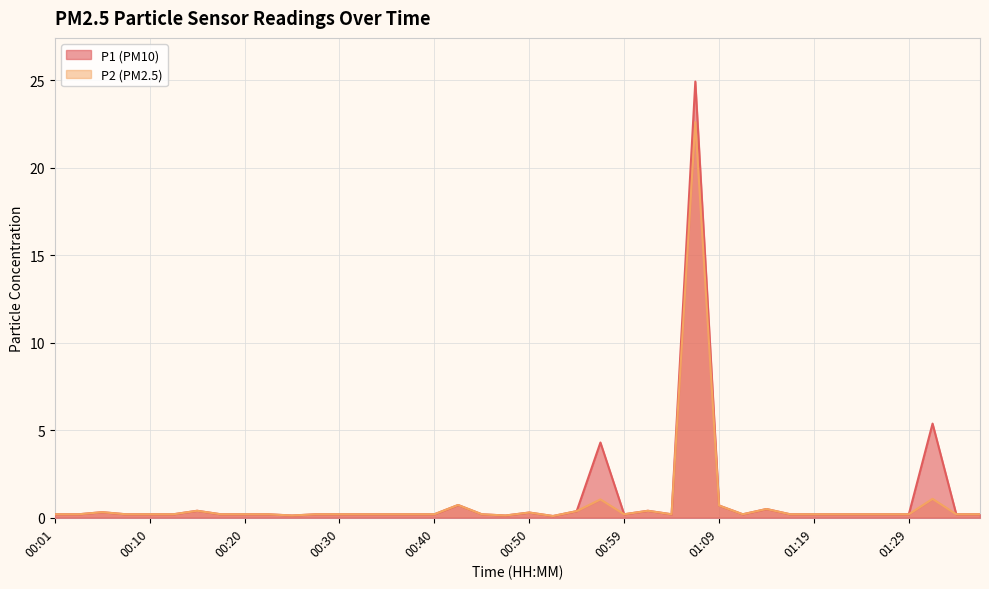

What is the sum of all P2 values?

34.0